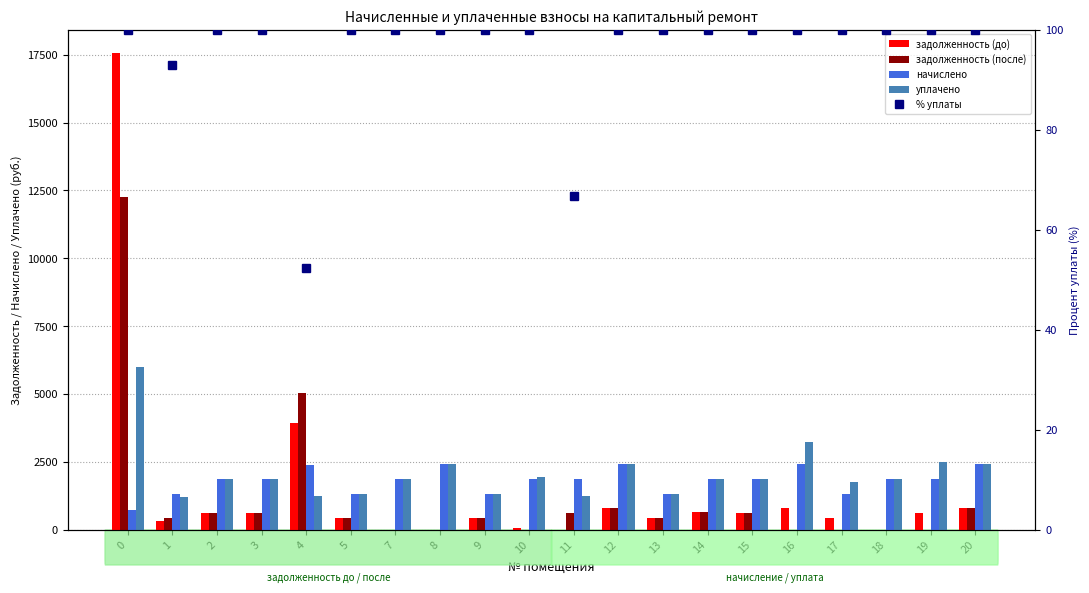

The % уплаты series shows 100.0 at 8. True or false?

True